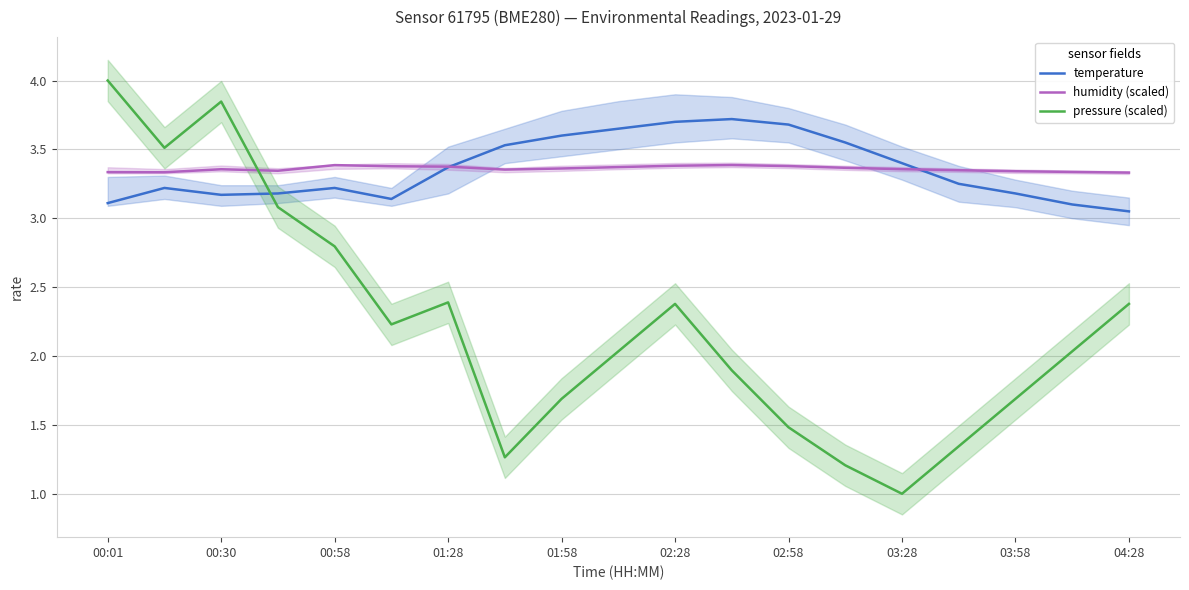

True or false: humidity (scaled) and pressure (scaled) intersect in this chart.

True